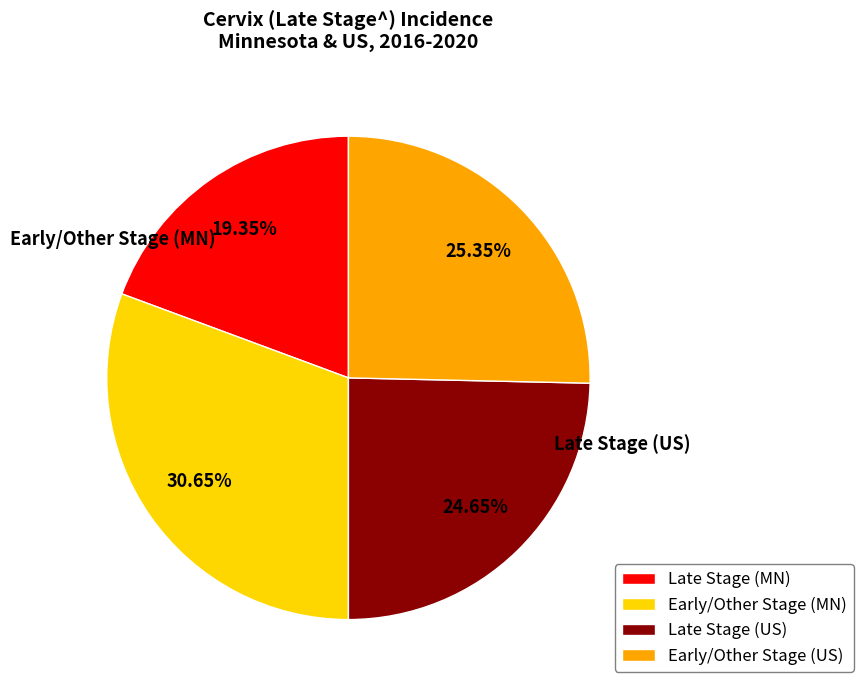

Approximately how many times larger is the value at Late Stage (MN) compared to Early/Other Stage (MN)?

0.6